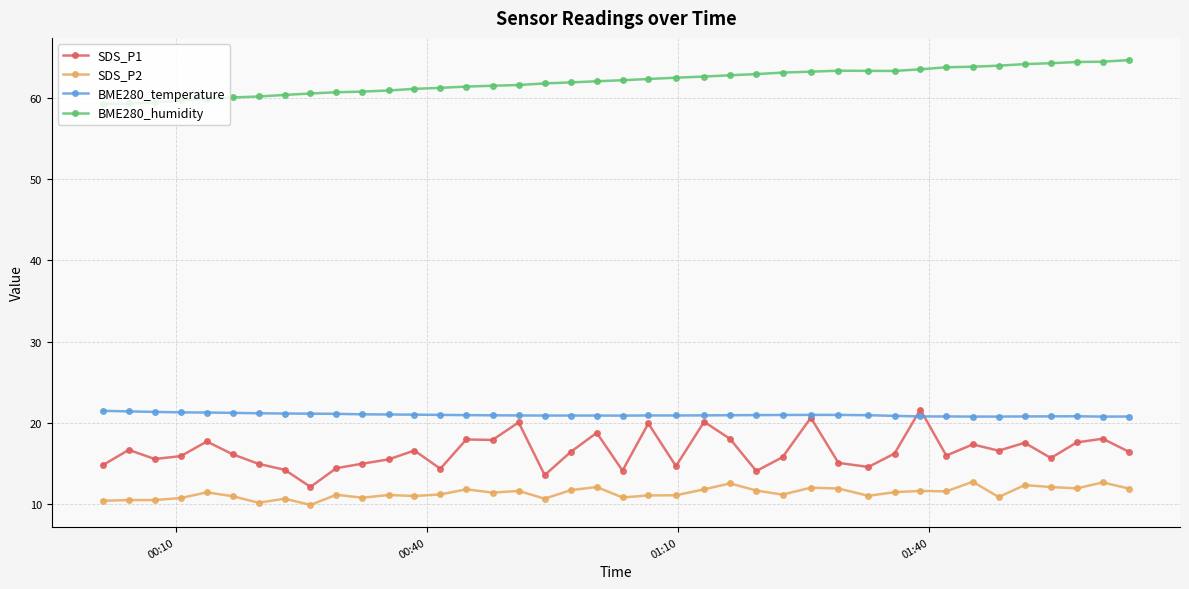

Which series has the widest spread of values?

SDS_P1